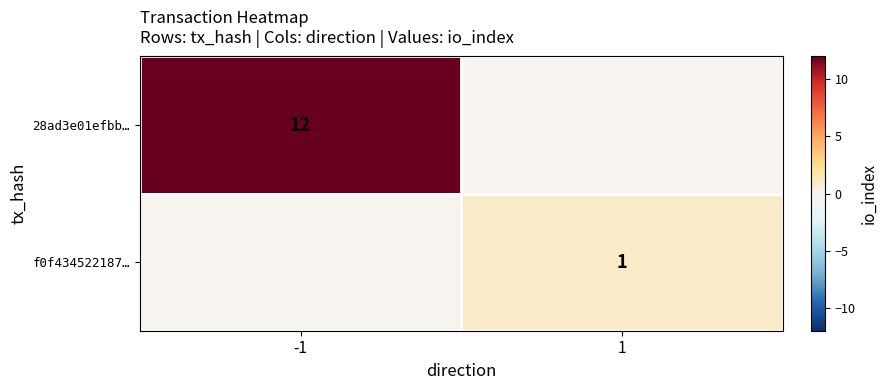

The value of 28ad3e01efbb… at -1 is 19. True or false?

False